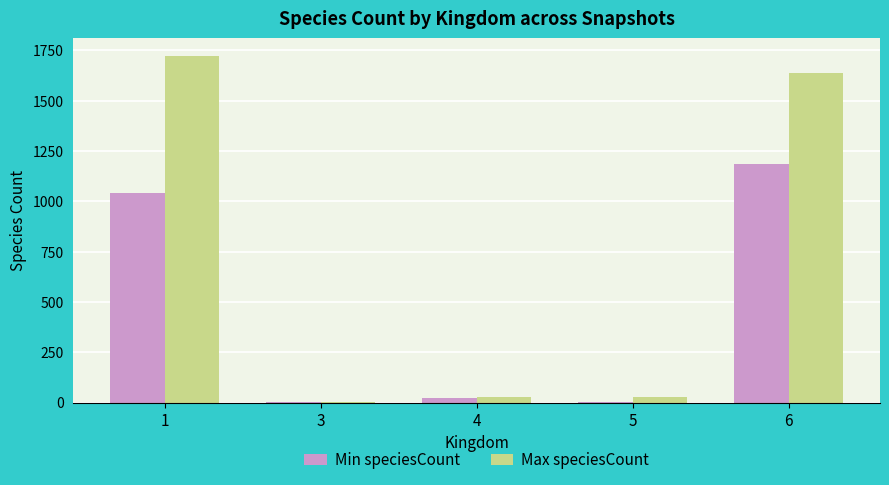

The value of Max speciesCount at 6 is 1640. True or false?

True